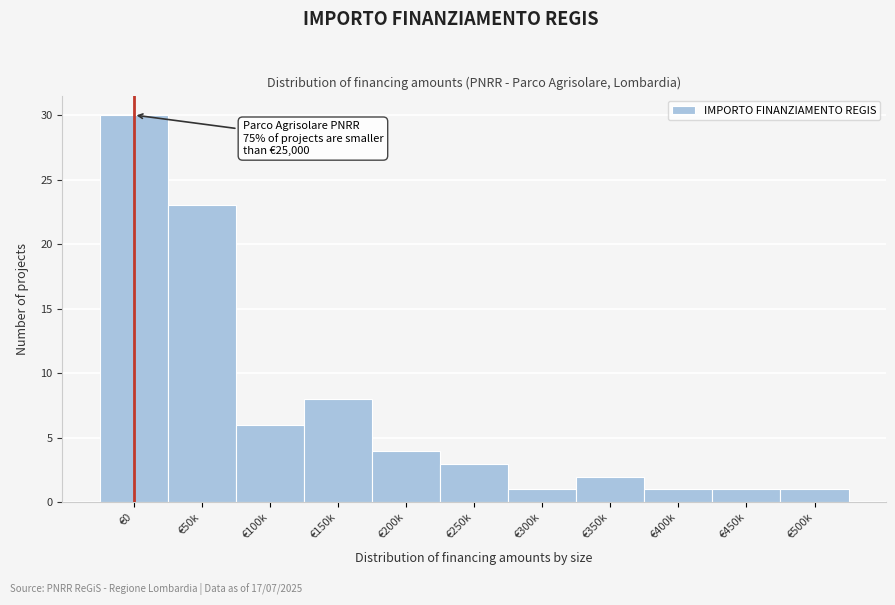

Reading left to right, extract all data points from this chart.

€0=30	€50k=23	€100k=6	€150k=8	€200k=4	€250k=3	€300k=1	€350k=2	€400k=1	€450k=1	€500k=1